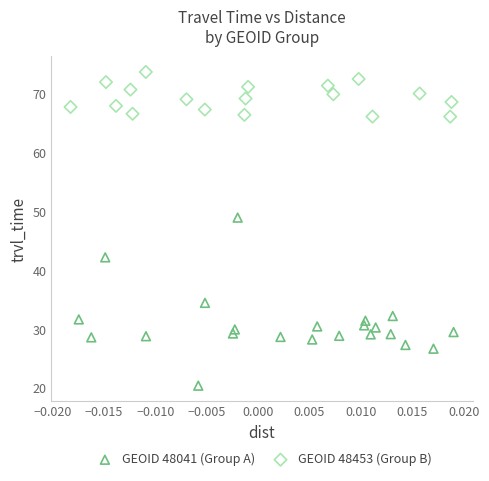

Which series reaches the minimum Y coordinate?

GEOID 48041 (Group A)